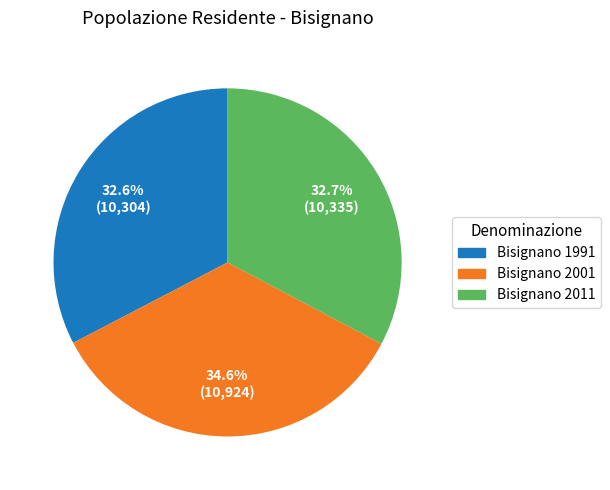

What is the ratio of the value at Bisignano 1991 to the value at Bisignano 2011?

1.0